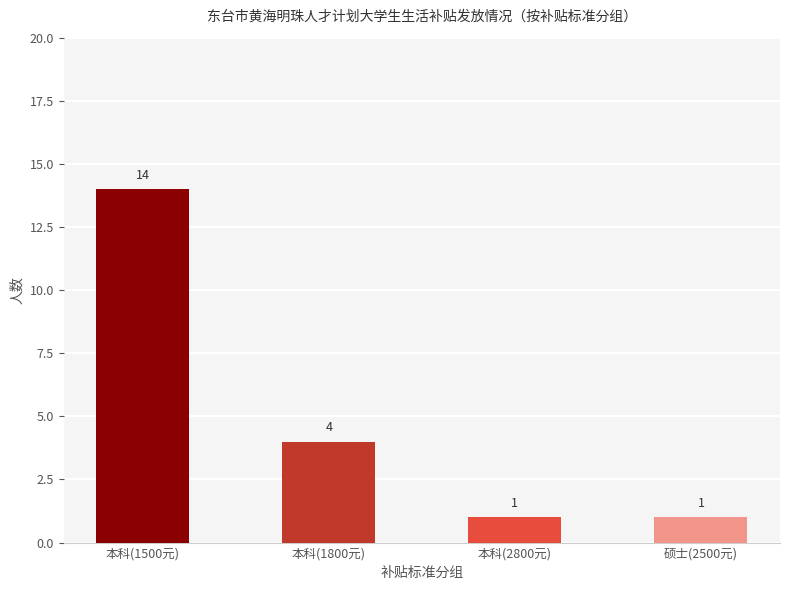

Which label corresponds to the largest value in the chart?

本科(1500元)